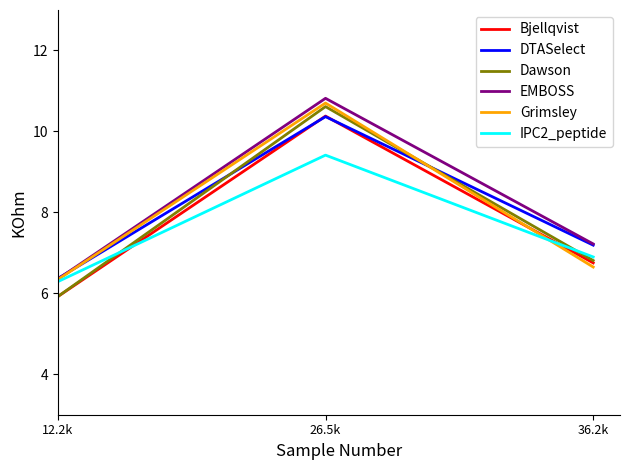

True or false: DTASelect has a value of 6.4 at 12.2k.

True